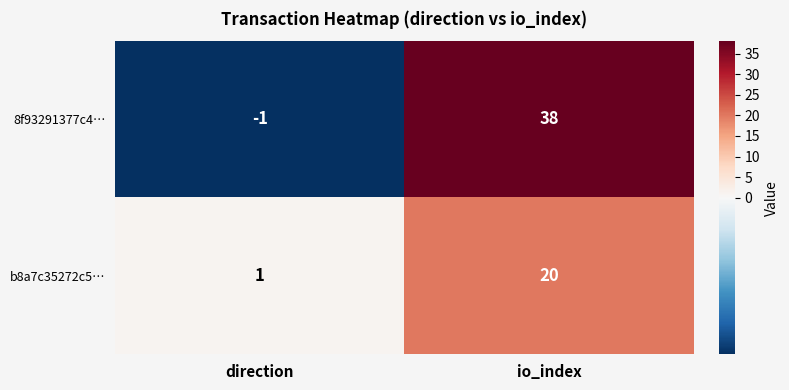

Which series has the widest spread of values?

8f93291377c4…